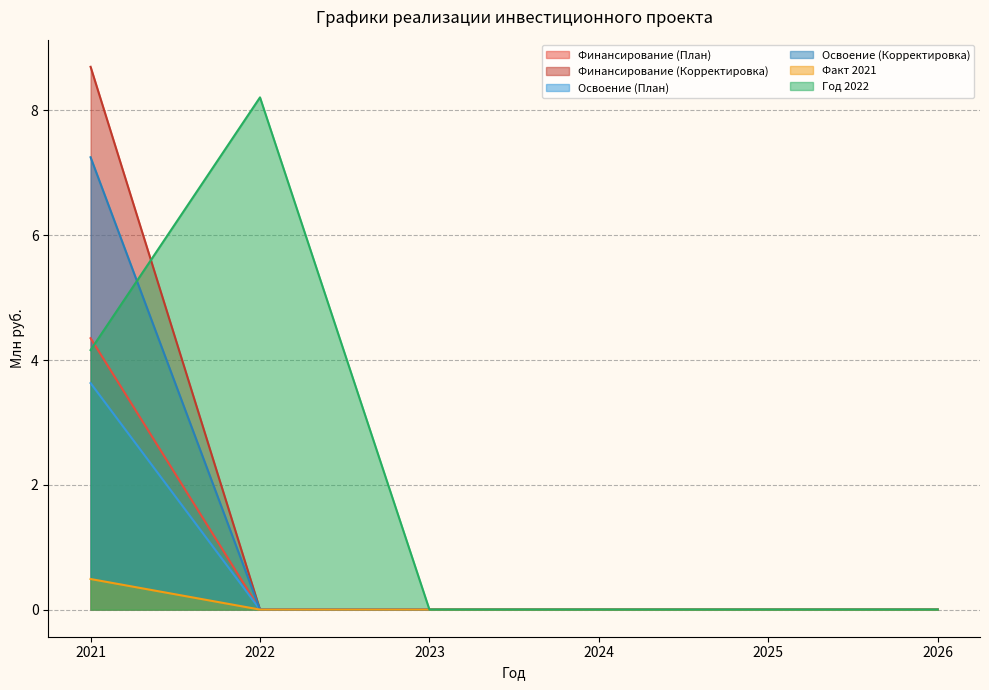

List the labels in order of Освоение (План) value, smallest first.

2022, 2023, 2024, 2025, 2026, 2021